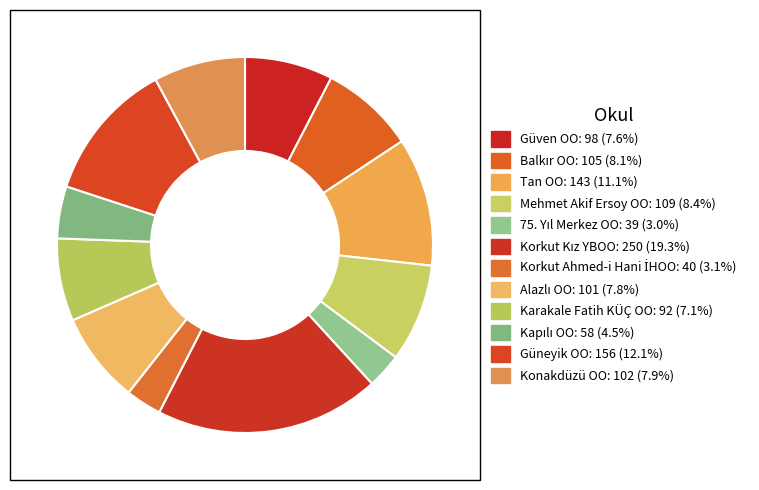

How many slices are in this pie chart?

12